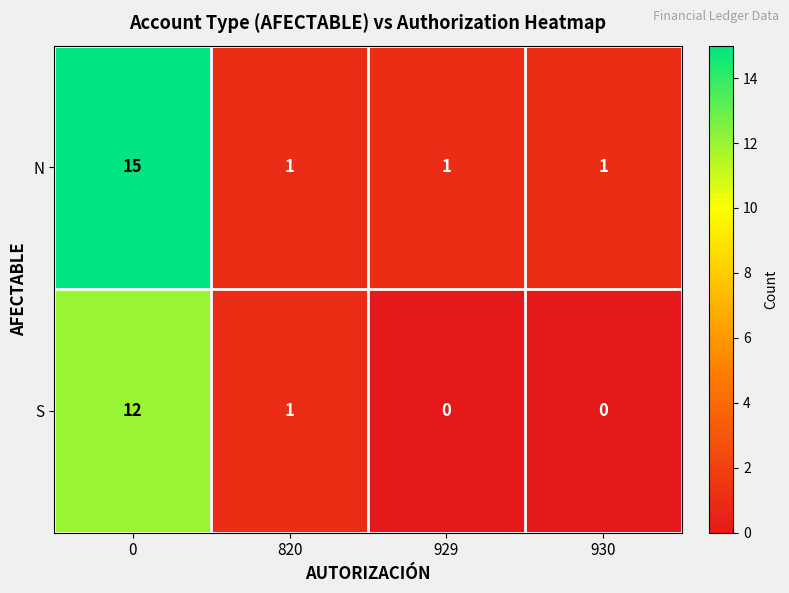

What is the average value of the S series?

3